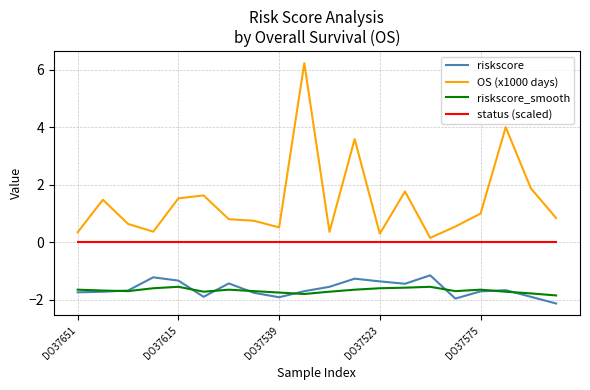

Does the chart have visible grid lines?

Yes